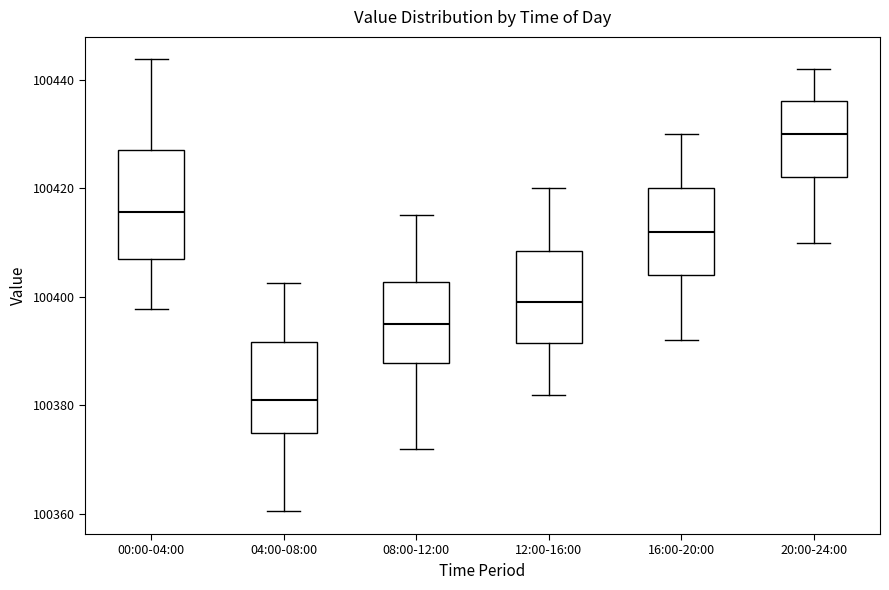

Reading left to right, transcribe this box plot: for each box, give where its median line is, the range the box spans, and where its two whiskers end, as read against the y-axis. The values are not printed on the chart, so give them approximately, as read against the axis.

00:00-04:00: median 100416, box 100408 to 100426, whiskers 100398 to 100444
04:00-08:00: median 100382, box 100374 to 100392, whiskers 100360 to 100402
08:00-12:00: median 100396, box 100388 to 100402, whiskers 100372 to 100416
12:00-16:00: median 100400, box 100392 to 100408, whiskers 100382 to 100420
16:00-20:00: median 100412, box 100404 to 100420, whiskers 100392 to 100430
20:00-24:00: median 100430, box 100422 to 100436, whiskers 100410 to 100442